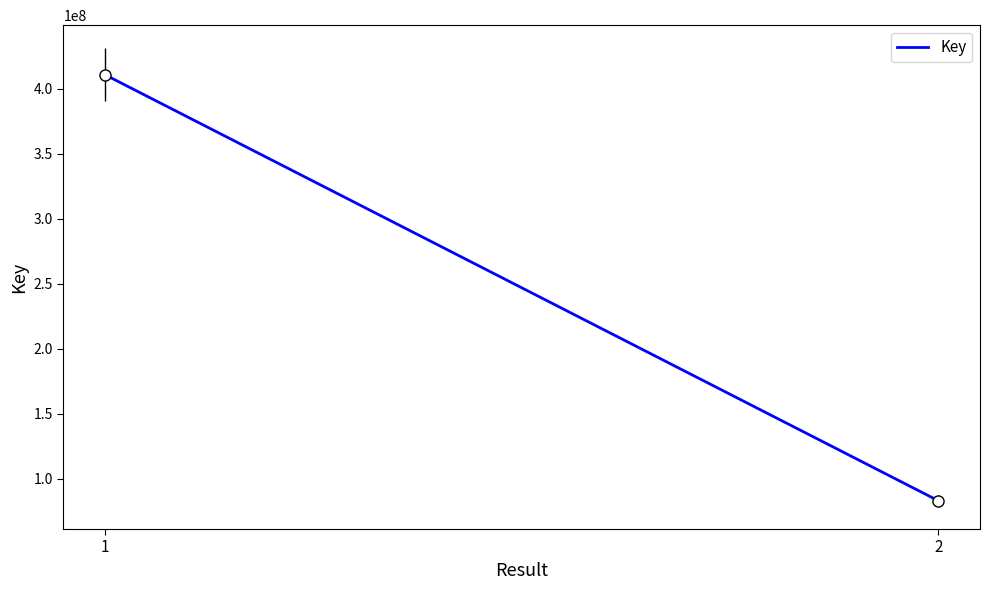

What is the value of the 1st point from the left?

410857242